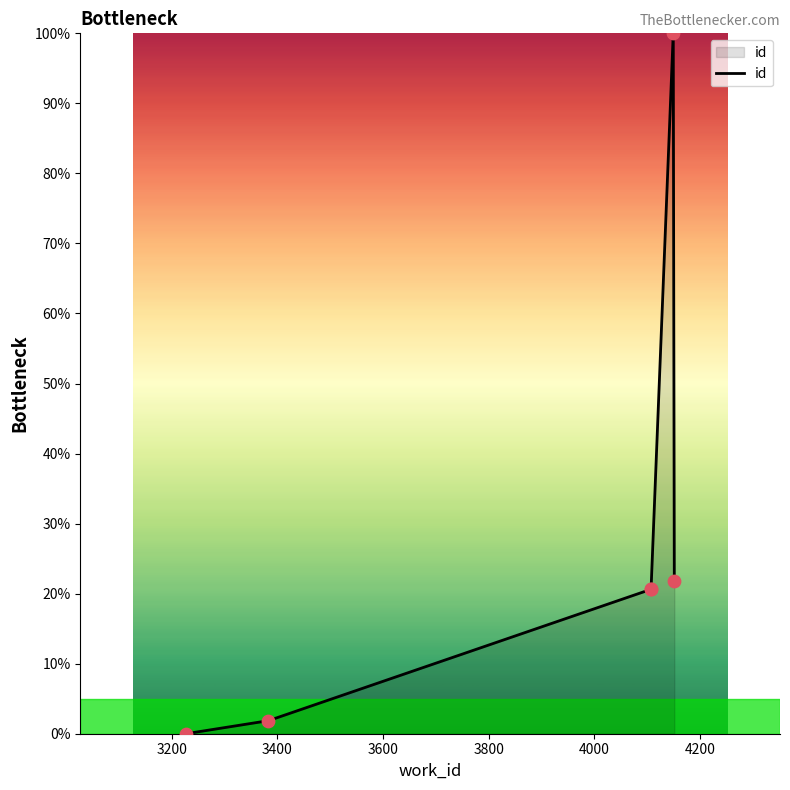

What is the maximum value shown in the chart?

100.0